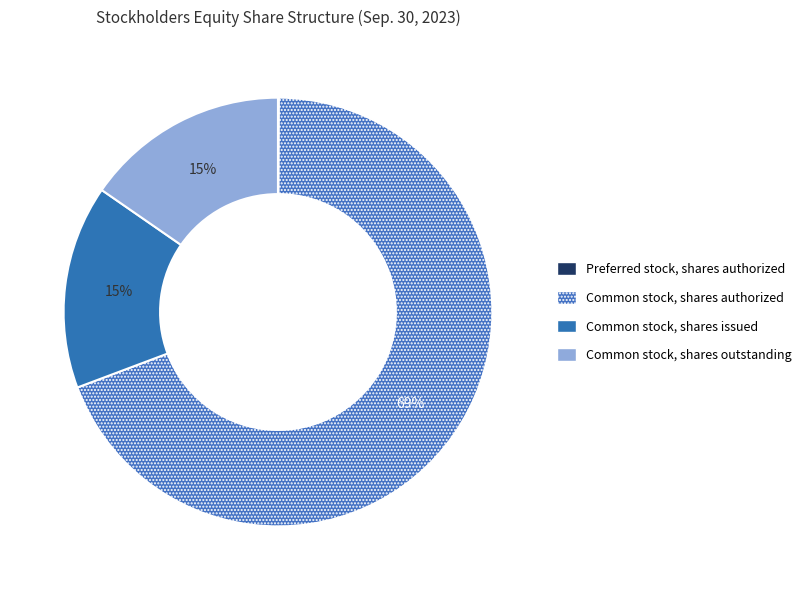

What is the largest slice in the pie chart?

Common stock, shares authorized